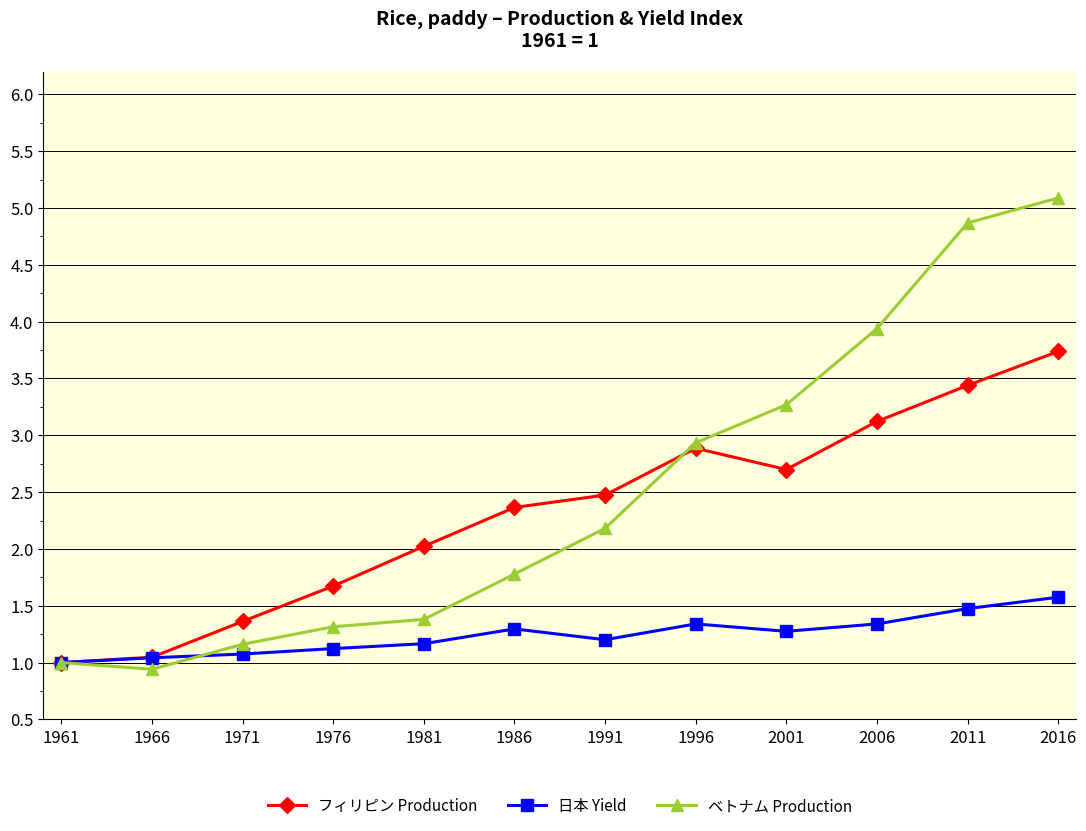

Reading left to right, list all the values displayed in this chart.

フィリピン Production: 1.0	1.0	1.4	1.7	2.0	2.4	2.5	2.9	2.7	3.1	3.4	3.7
日本 Yield: 1.0	1.0	1.1	1.1	1.2	1.3	1.2	1.3	1.3	1.3	1.5	1.6
ベトナム Production: 1.0	0.9	1.2	1.3	1.4	1.8	2.2	2.9	3.3	3.9	4.9	5.1